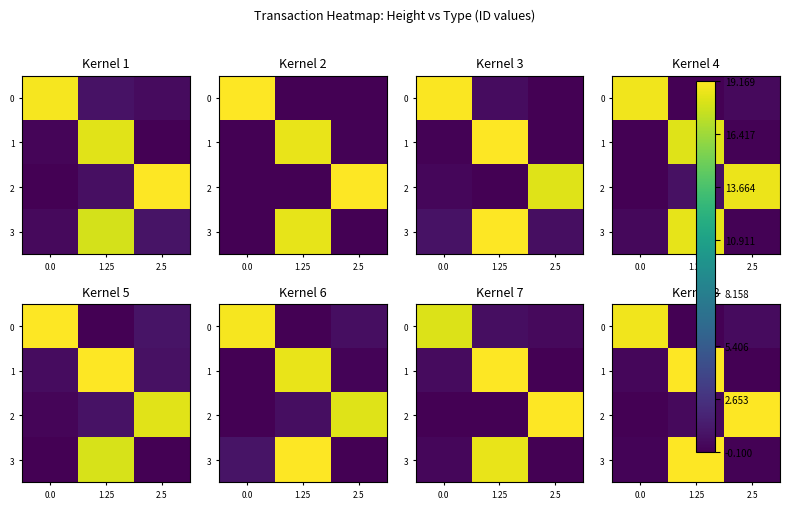

What is the average value of the 1 series?

6.6